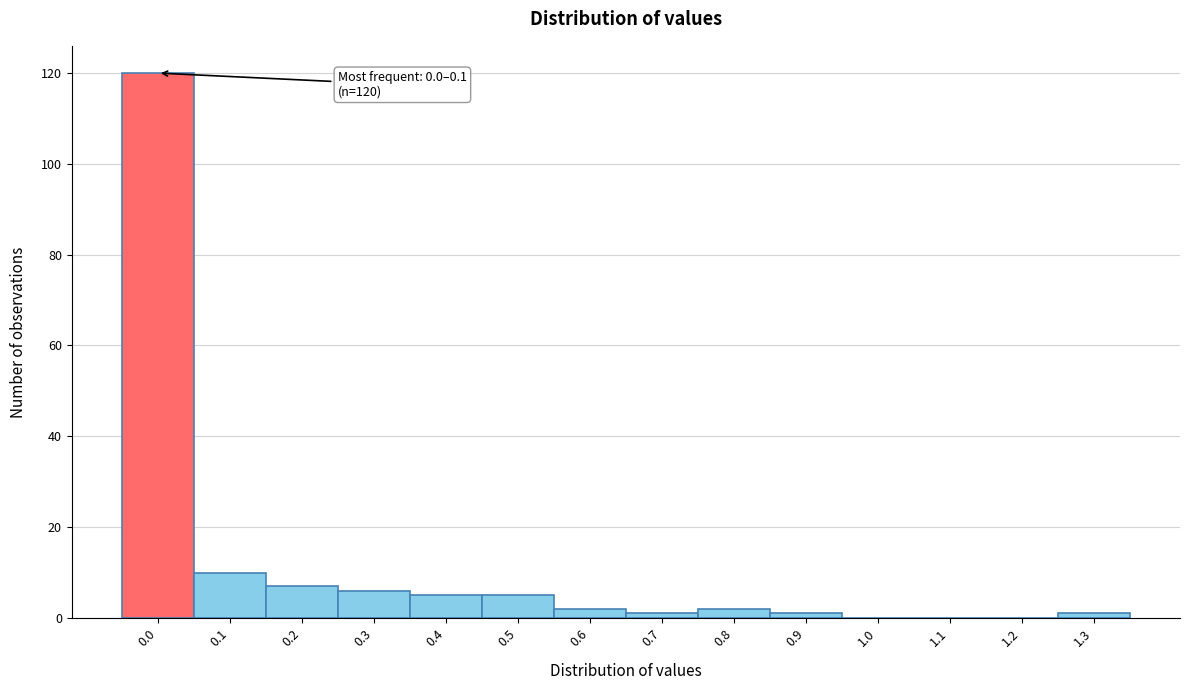

Reading right to left, extract all data points from this chart.

1.3=1	1.2=0	1.1=0	1.0=0	0.9=1	0.8=2	0.7=1	0.6=2	0.5=5	0.4=5	0.3=6	0.2=7	0.1=10	0.0=120